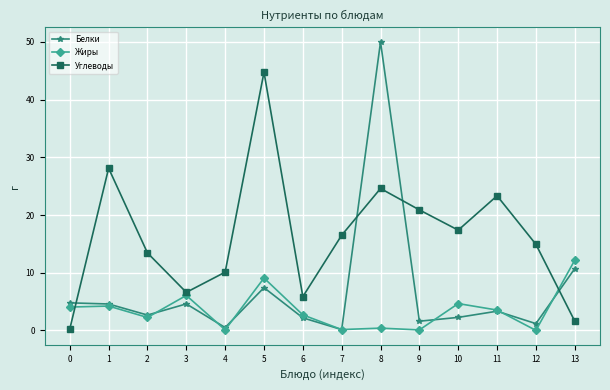

What is the value of the Белки point at the 7th from the left?

2.2